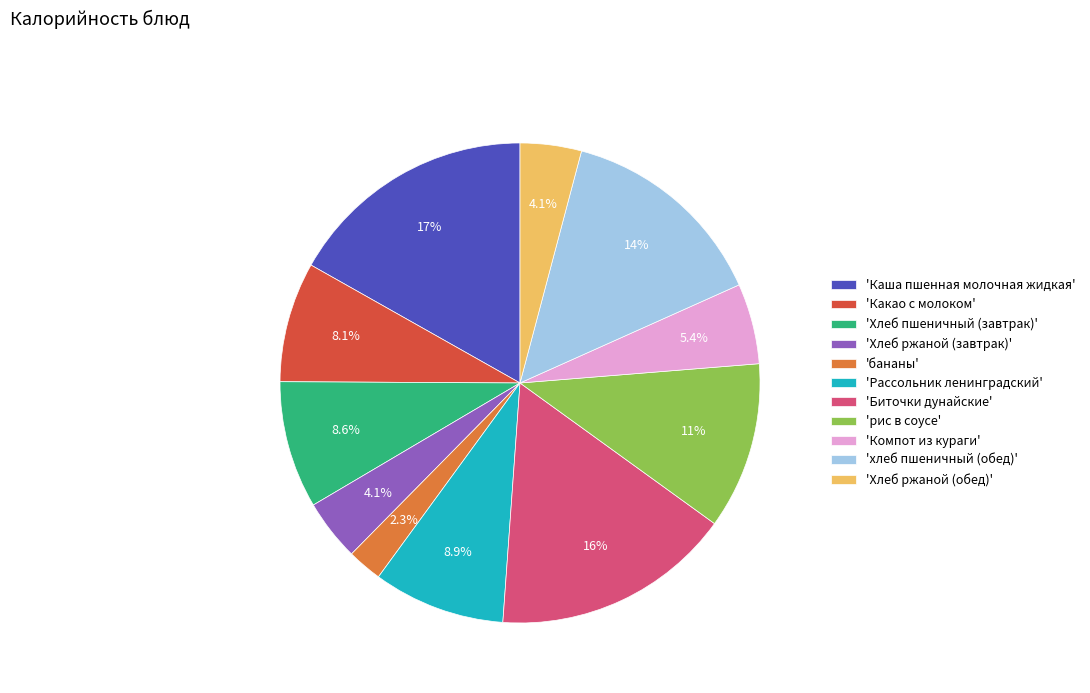

Is there a majority slice in this chart?

No